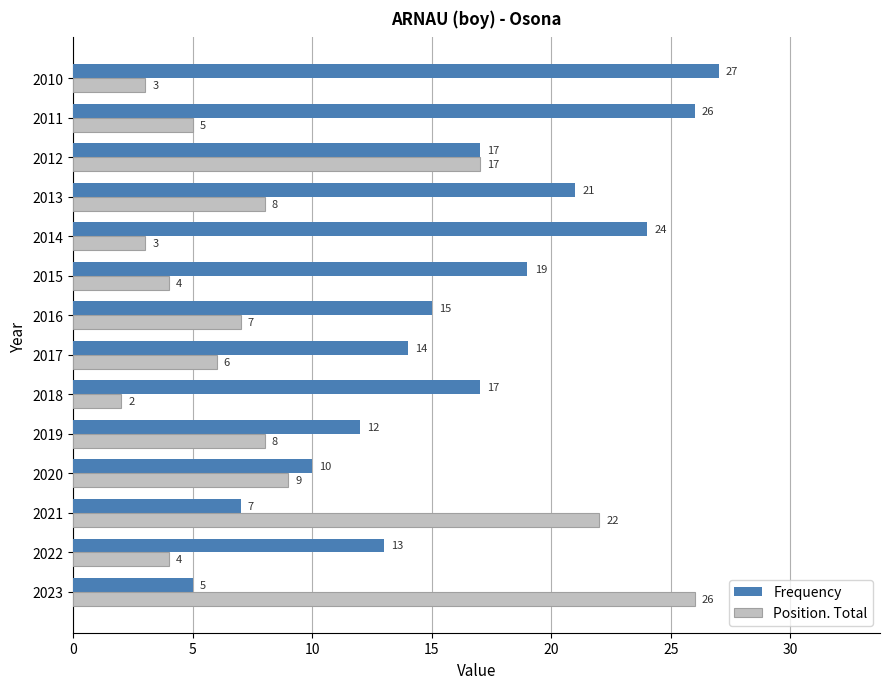

Which label corresponds to the smallest value in the chart?

2018